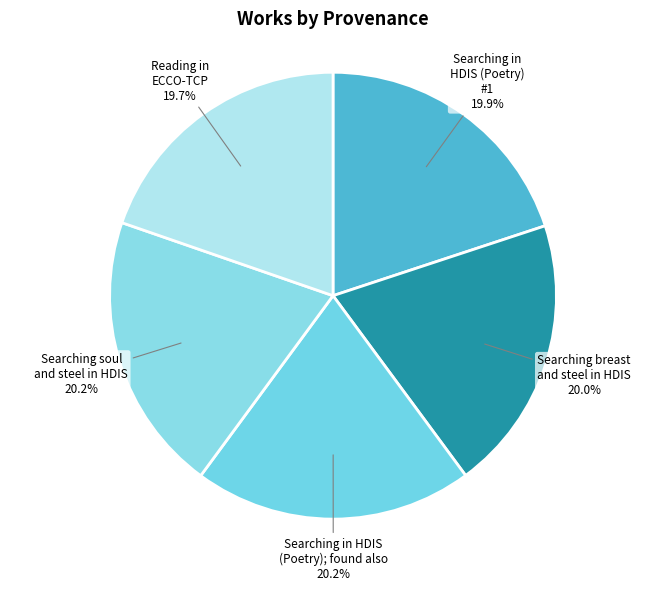

Is there any slice that represents more than half of the pie?

No